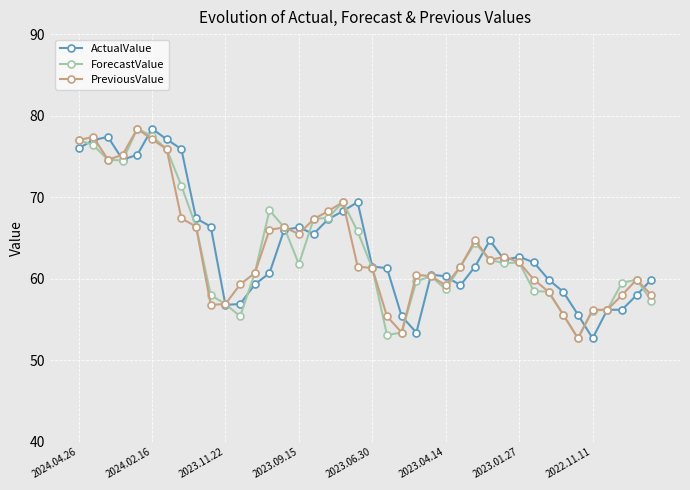

At how many categories does at least one series exceed 58?

35